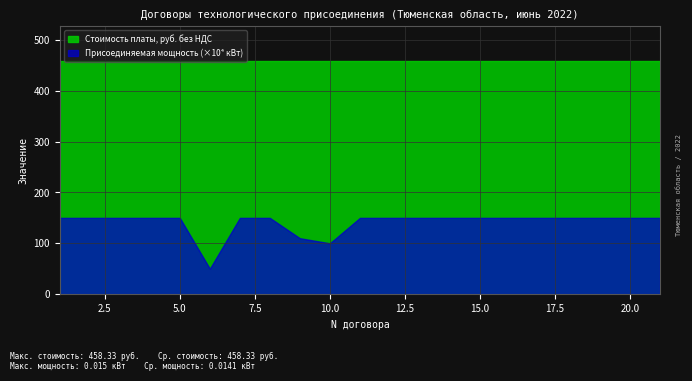

Which series has the largest total across all categories?

Стоимость платы, руб. без НДС